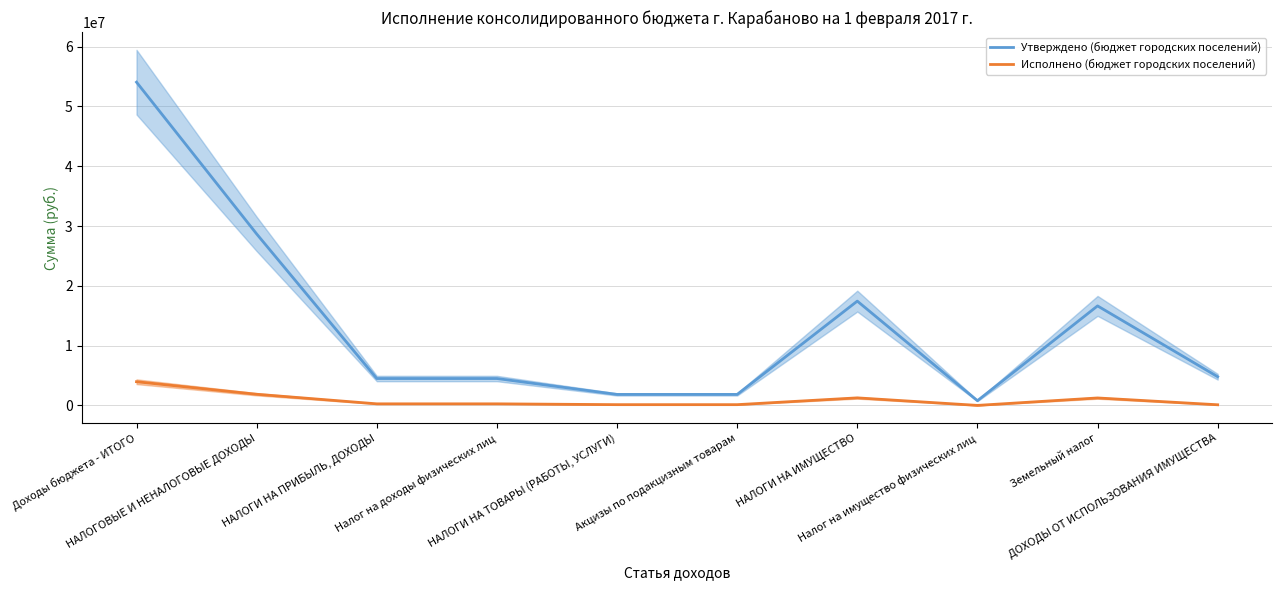

True or false: Исполнено (бюджет городских поселений) has more than 0 points higher than both neighbors.

True